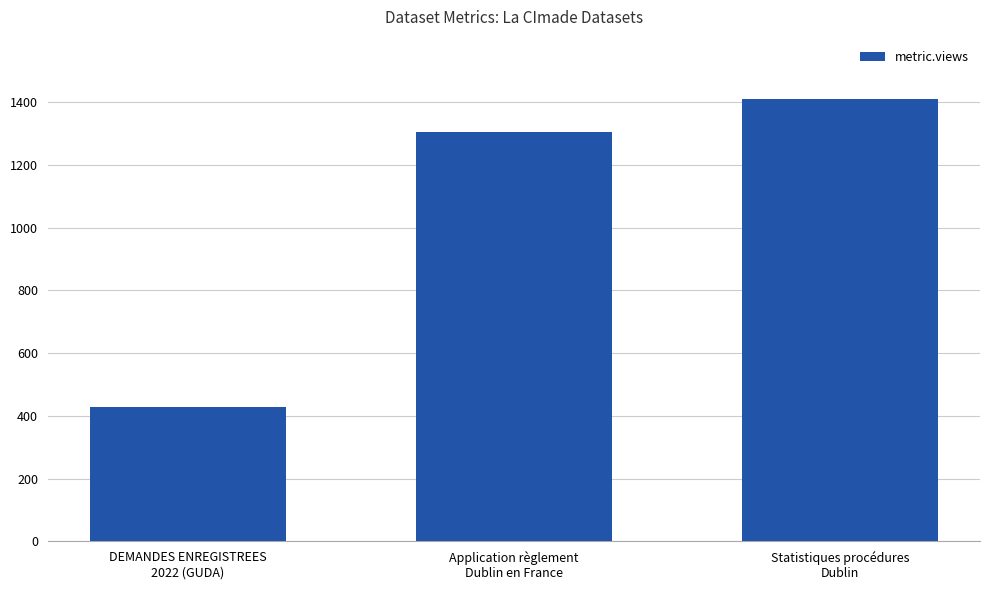

Count the values in the range 428 to 1410.

3